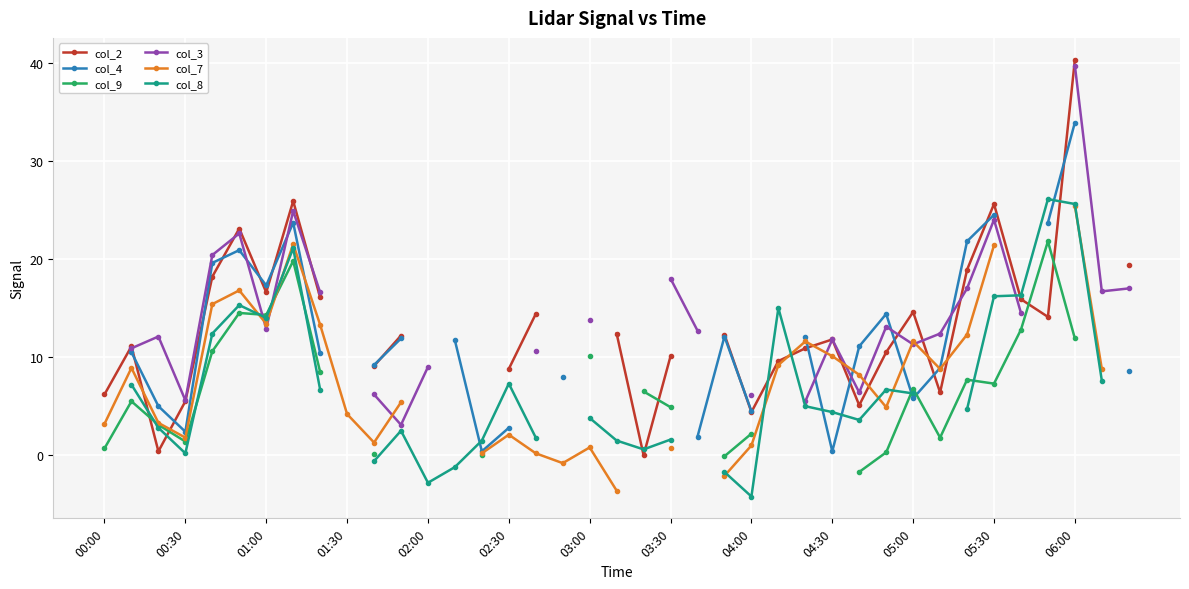

At how many categories does at least one series exceed 8?

32